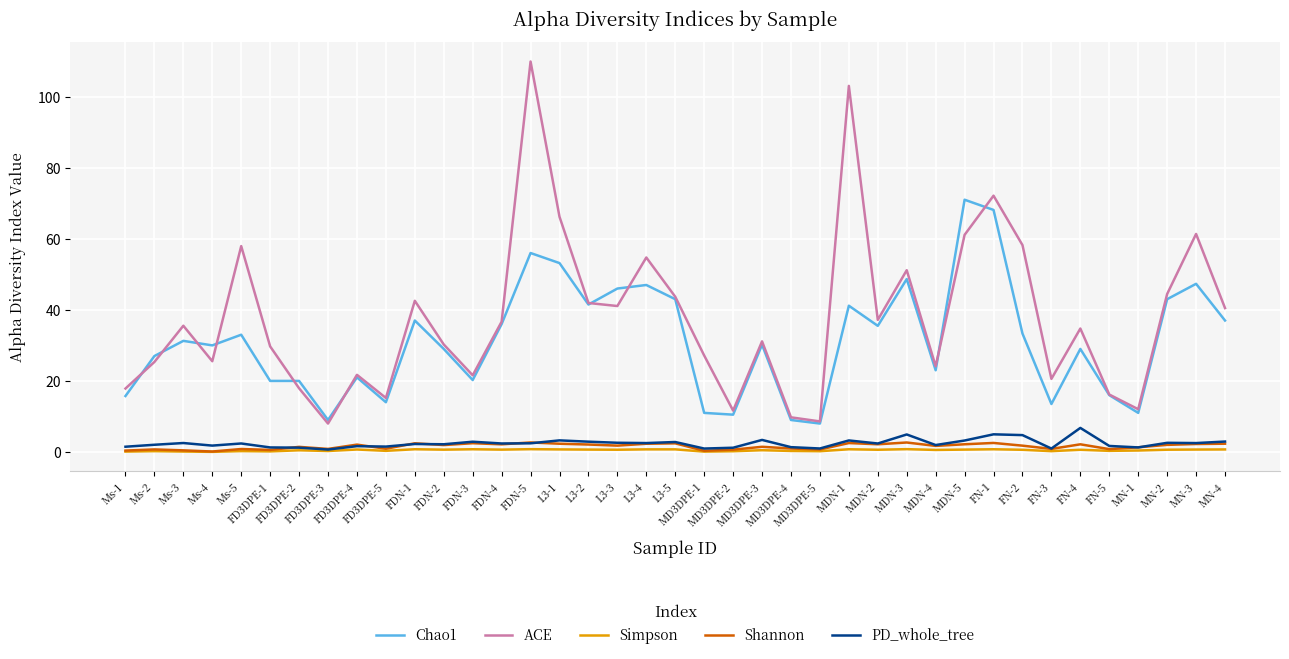

Which series has the largest range (max minus min)?

ACE